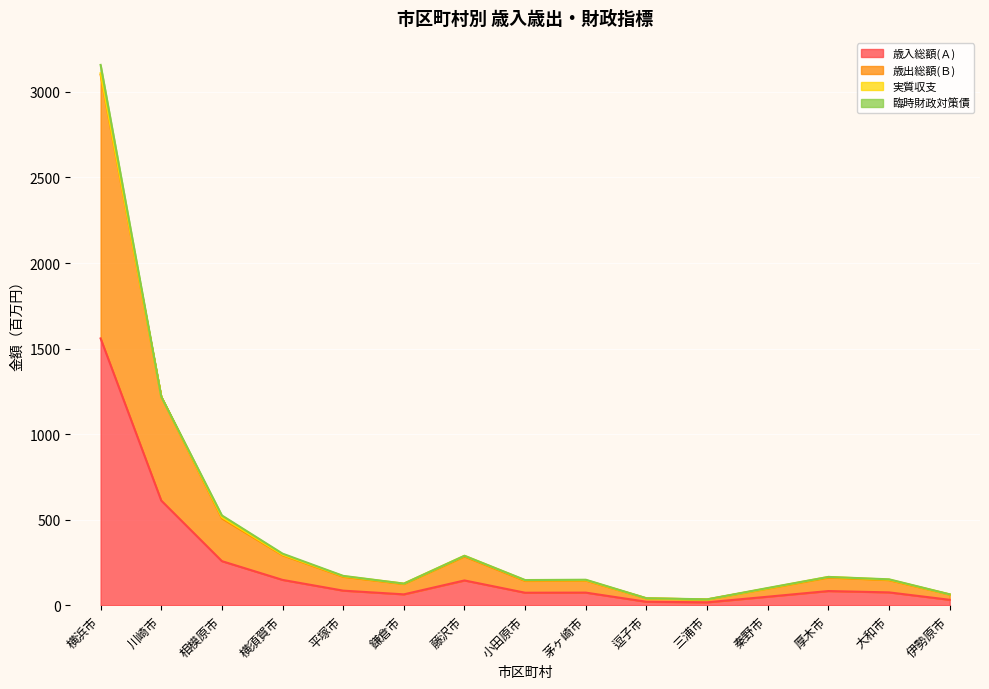

True or false: 歳入総額(Ａ) and 歳出総額(Ｂ) cross at least once.

False